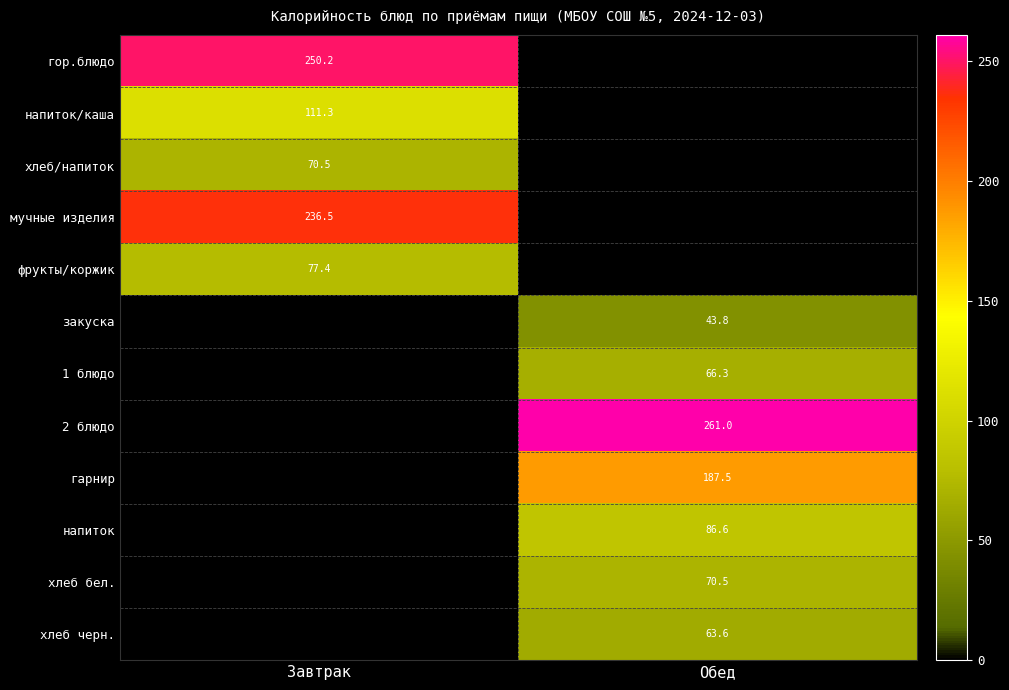

Is it true that 1 блюдо equals 18.3 at Обед?

False